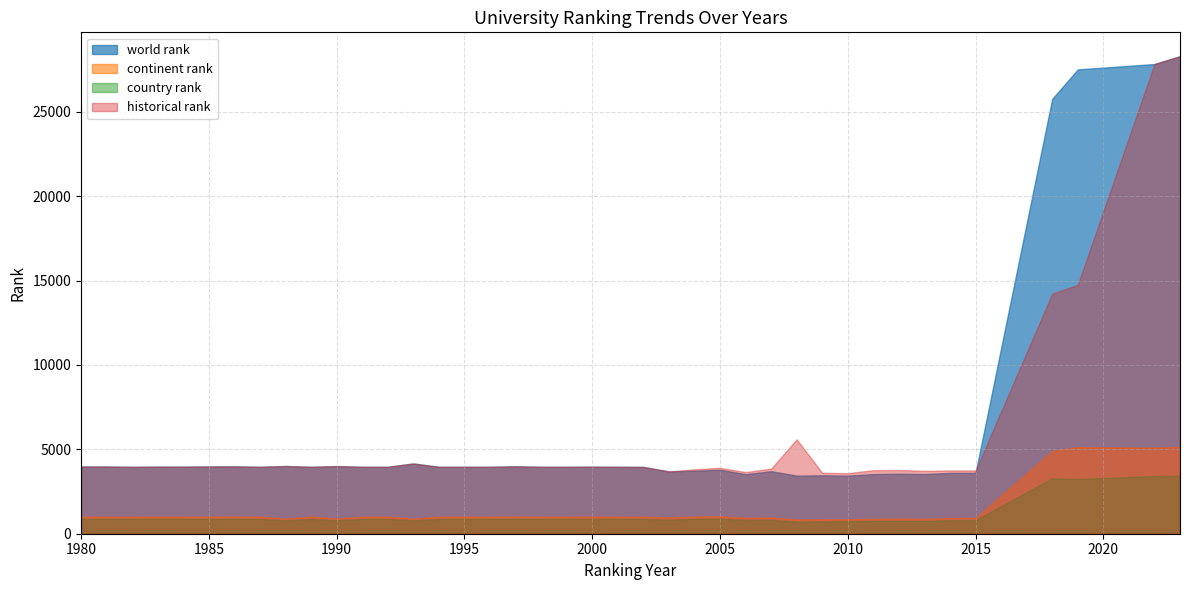

How many distinct data groups are displayed?

4